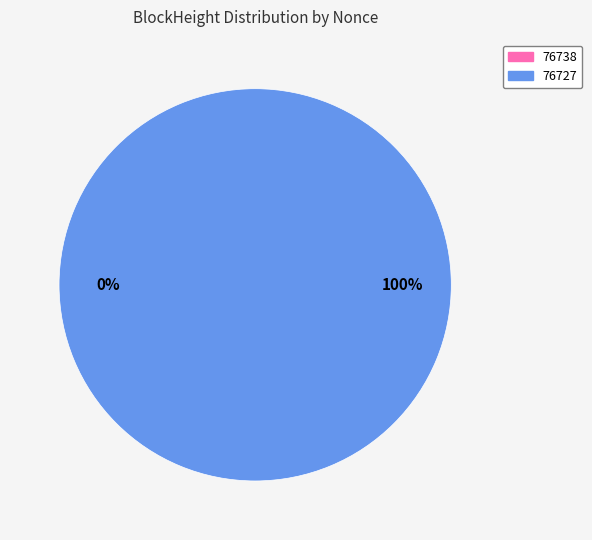

Which category accounts for the majority?

76727